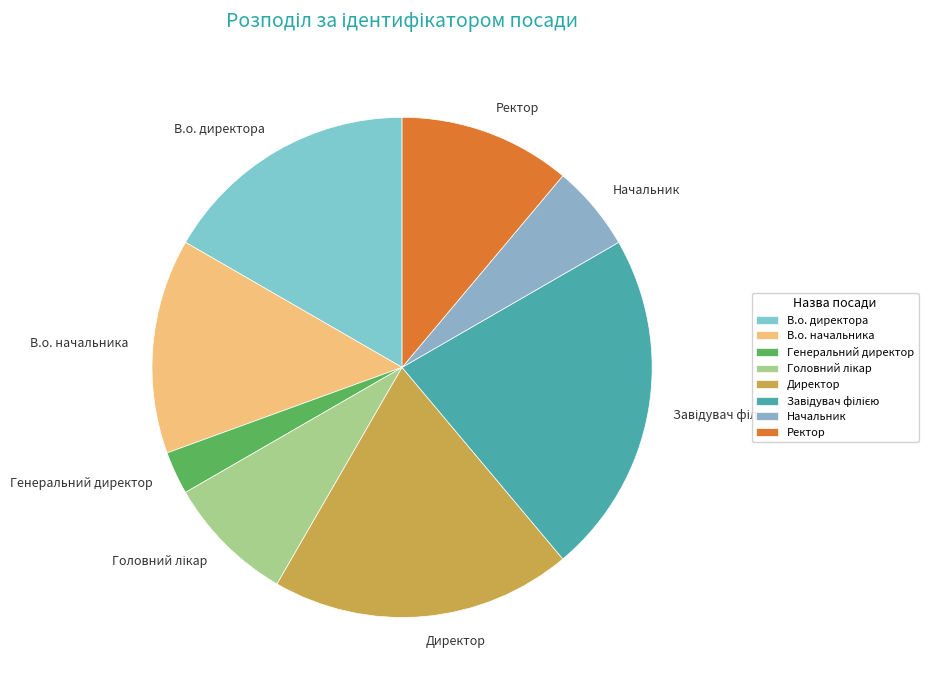

How many segments does this pie chart have?

8